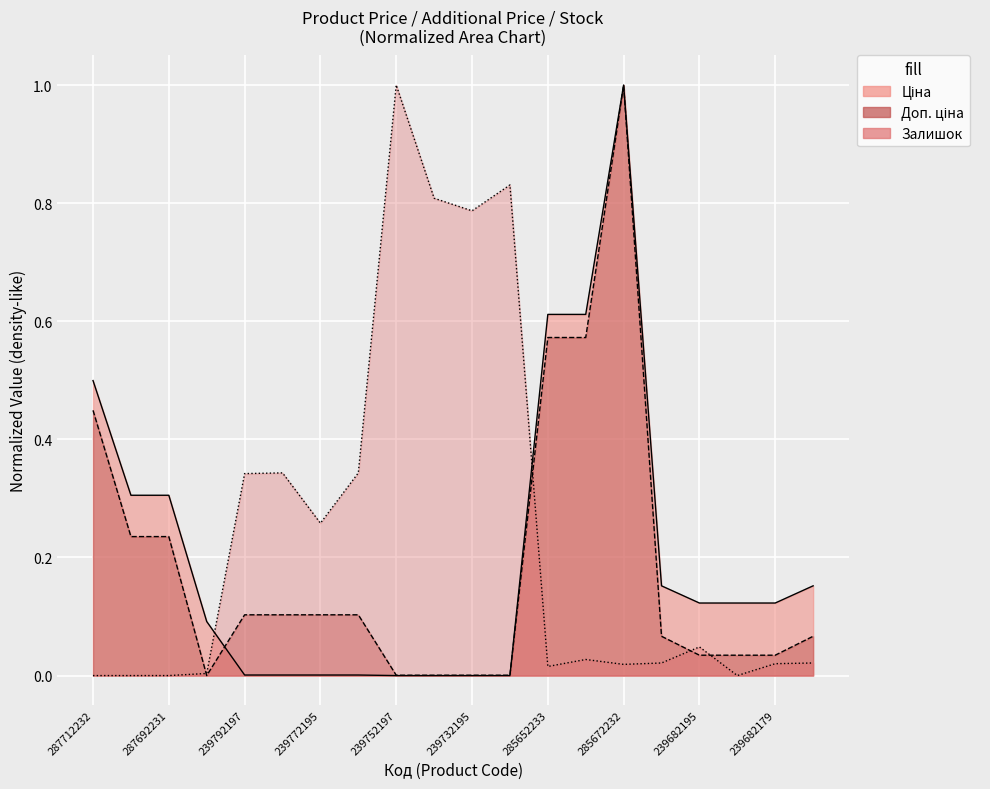

How many times do Доп. ціна and Ціна cross each other?

2